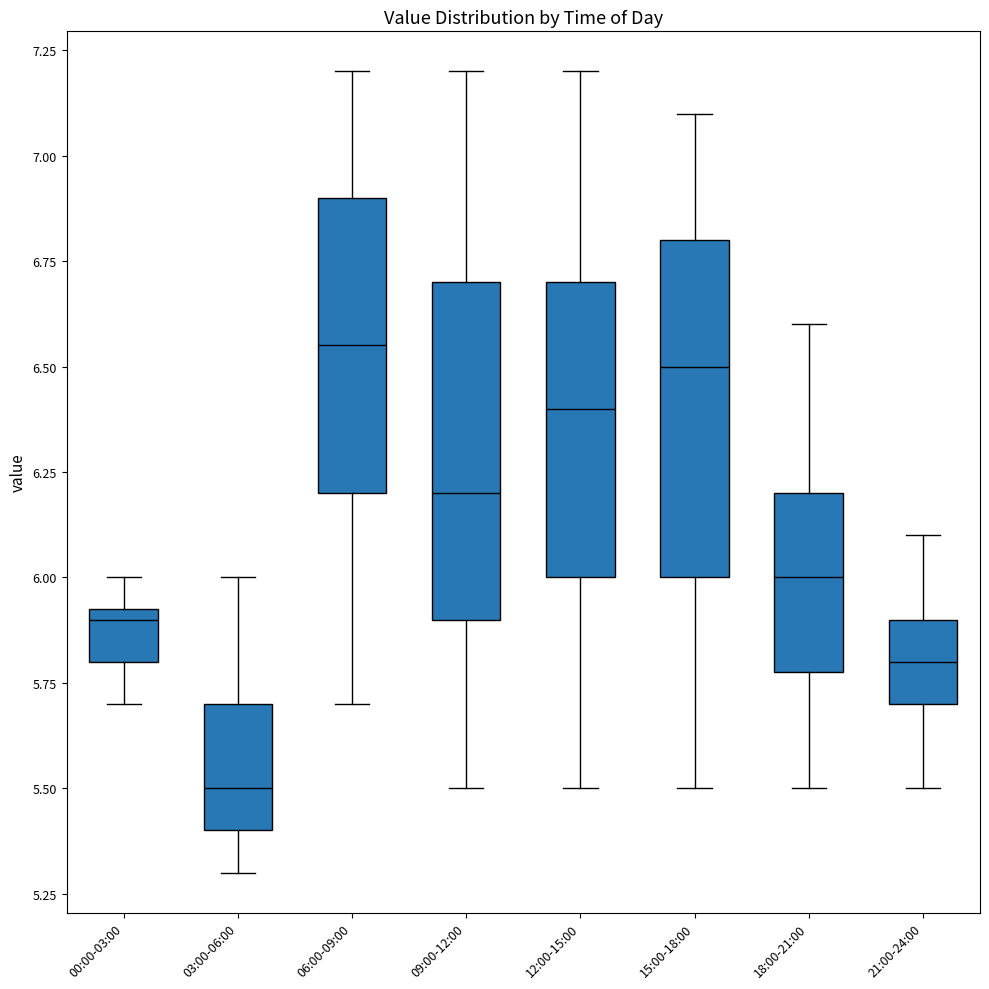

Which box has the lowest median line?

03:00-06:00